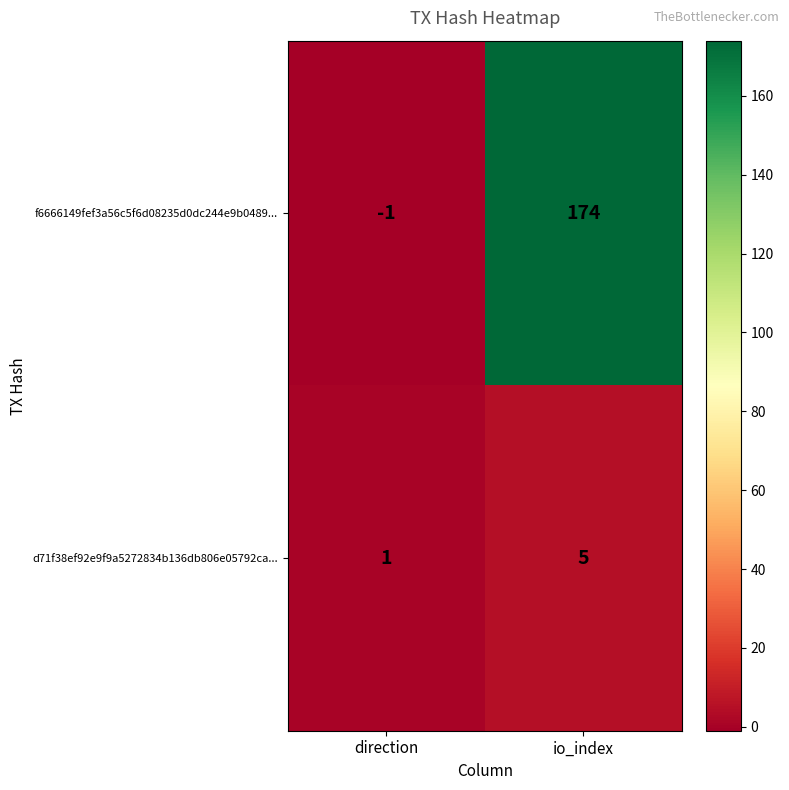

Reading left to right, what are all the values shown in this chart?

f6666149fef3a56c5f6d08235d0dc244e9b0489...: direction=-1	io_index=174
d71f38ef92e9f9a5272834b136db806e05792ca...: direction=1	io_index=5